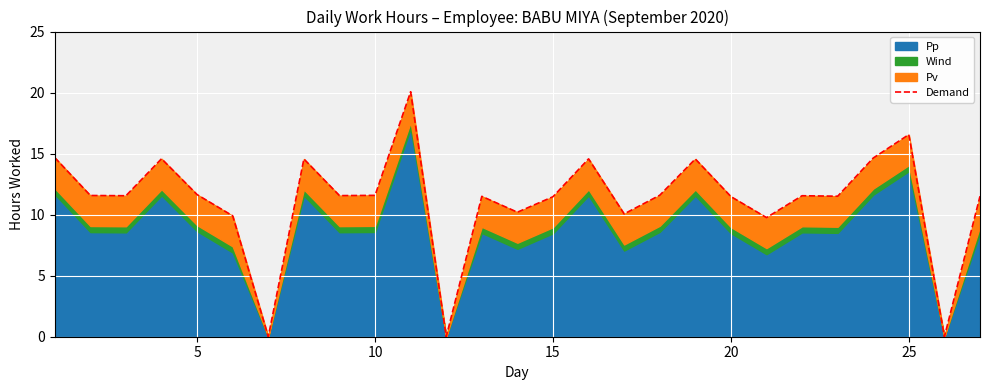

Reading left to right, transcribe all the data shown in this chart.

14.7	11.6	11.6	14.6	11.6	9.9	0.0	14.6	11.6	11.6	20.1	0.0	11.5	10.2	11.5	14.6	10.1	11.6	14.6	11.5	9.8	11.6	11.5	14.6	16.6	0.0	11.5